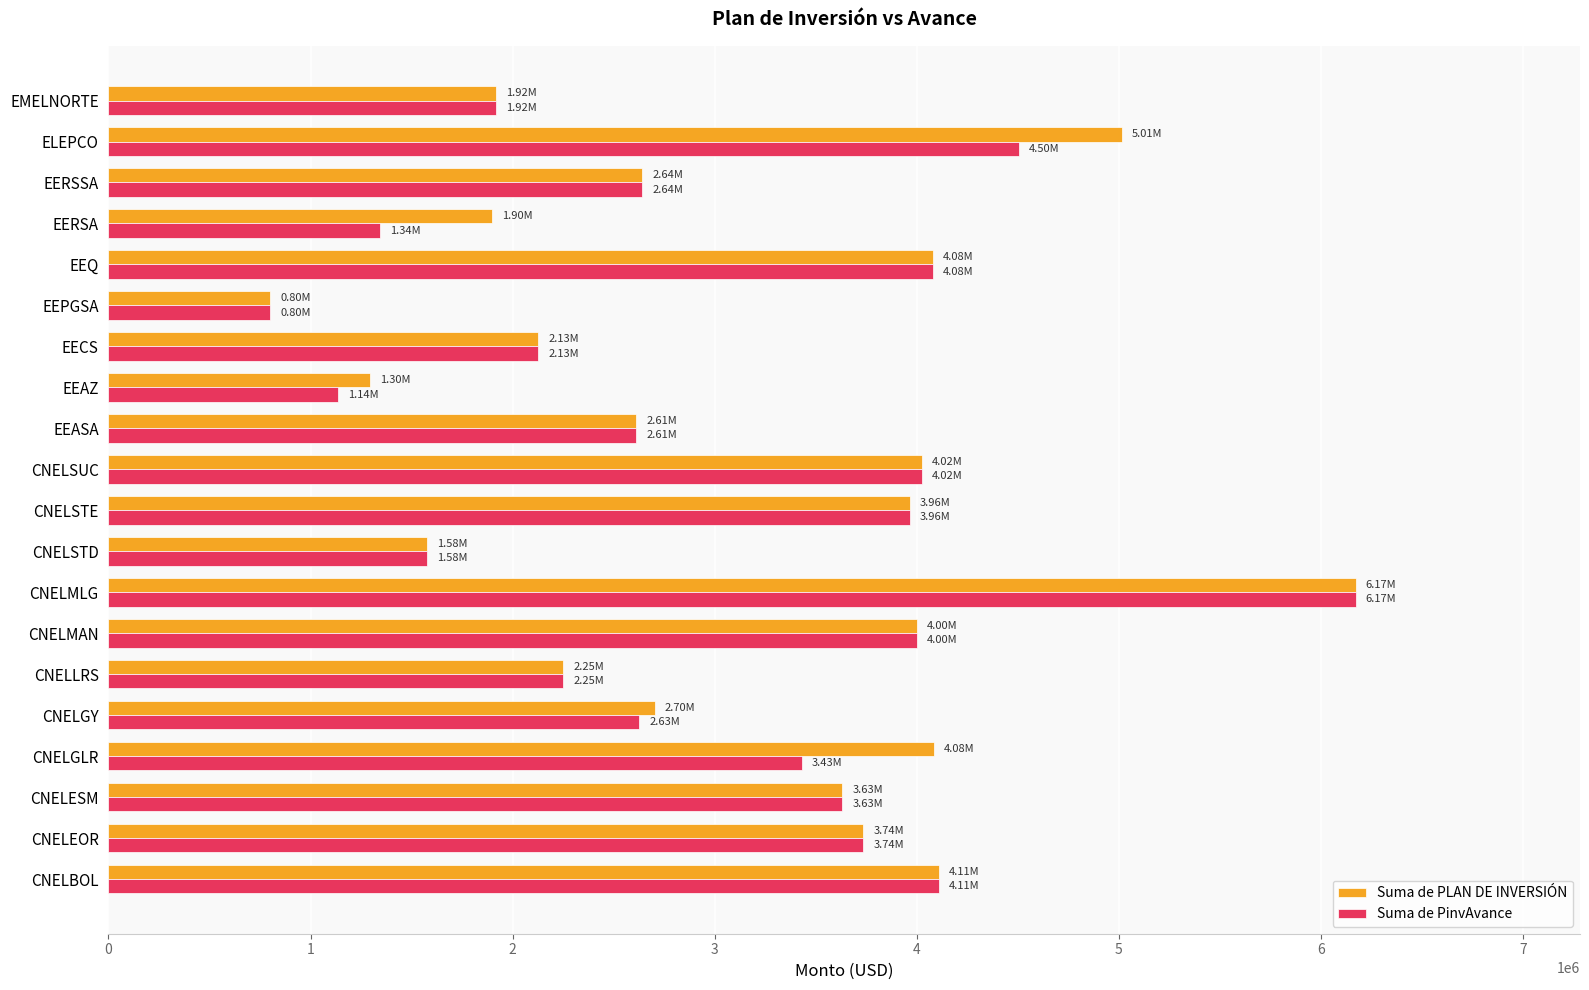

At which category is the sum across all series the highest?

CNELMLG